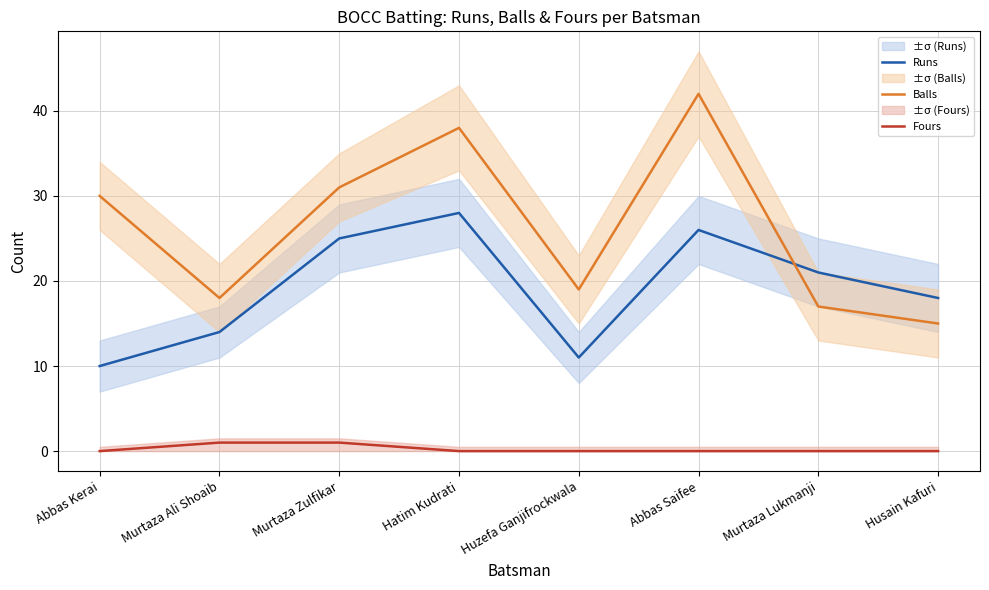

What is the label of the 1st point from the right?

Husain Kafuri